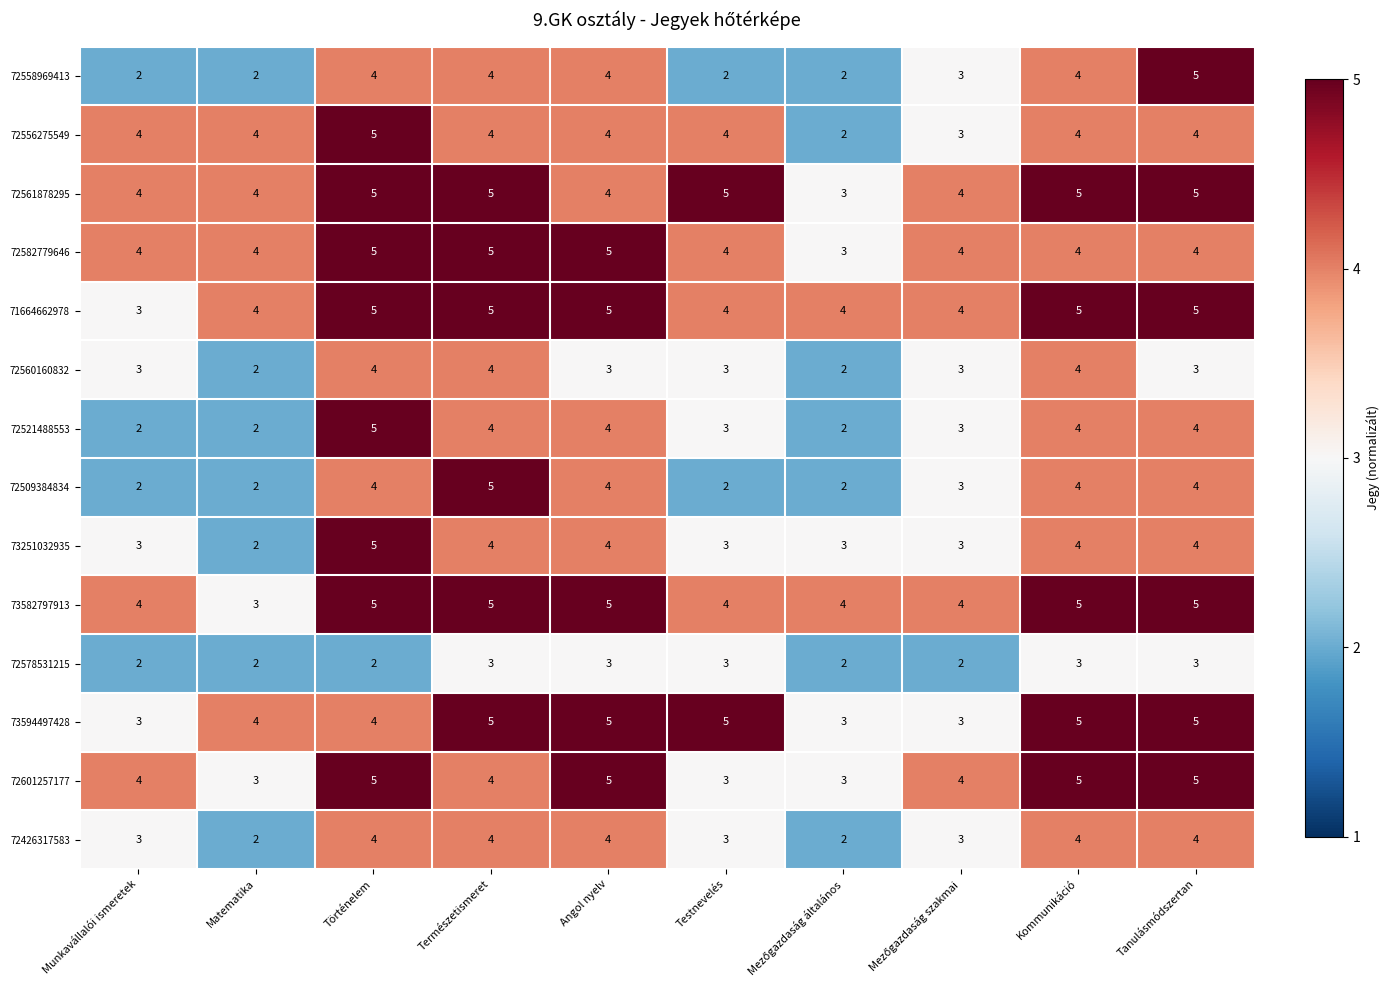

What is the maximum value shown in the chart?

5